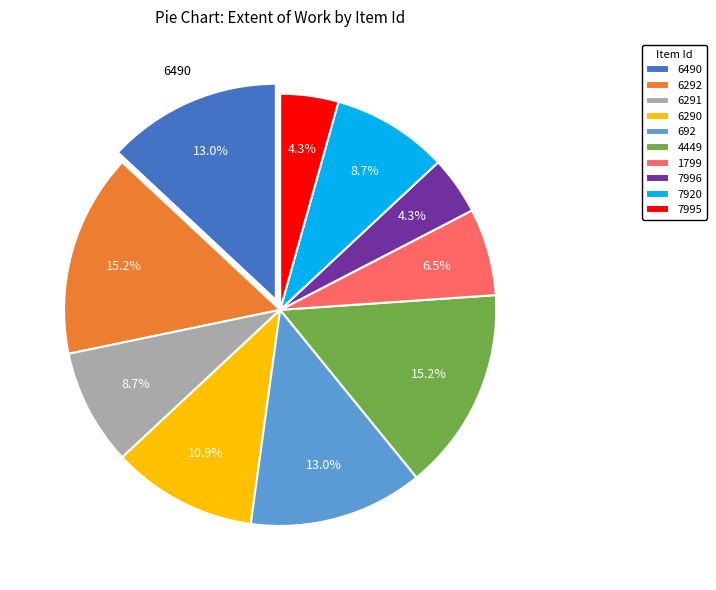

How many slices are in this pie chart?

10